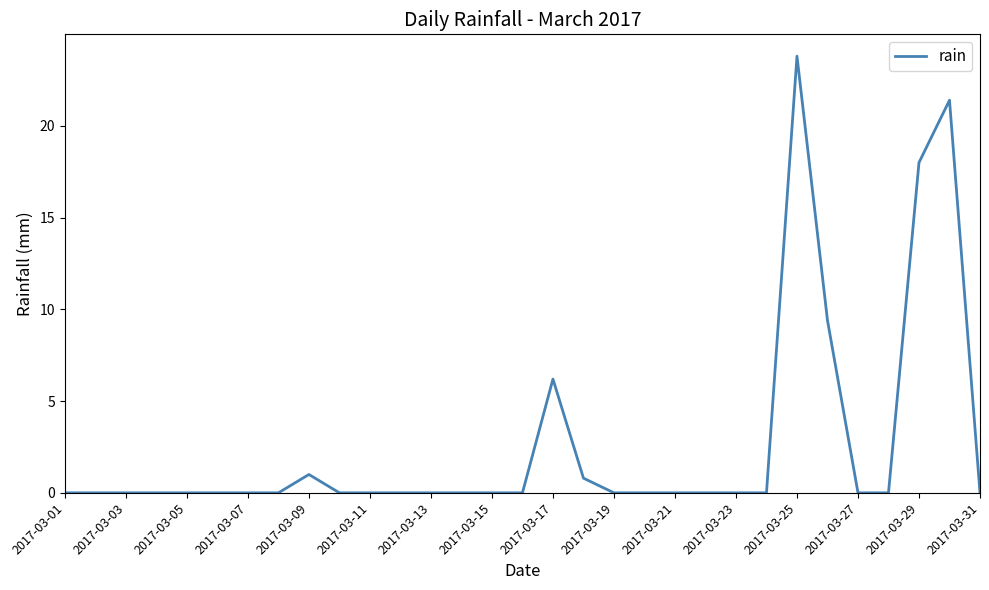

What is the difference between the maximum and minimum values?

23.8